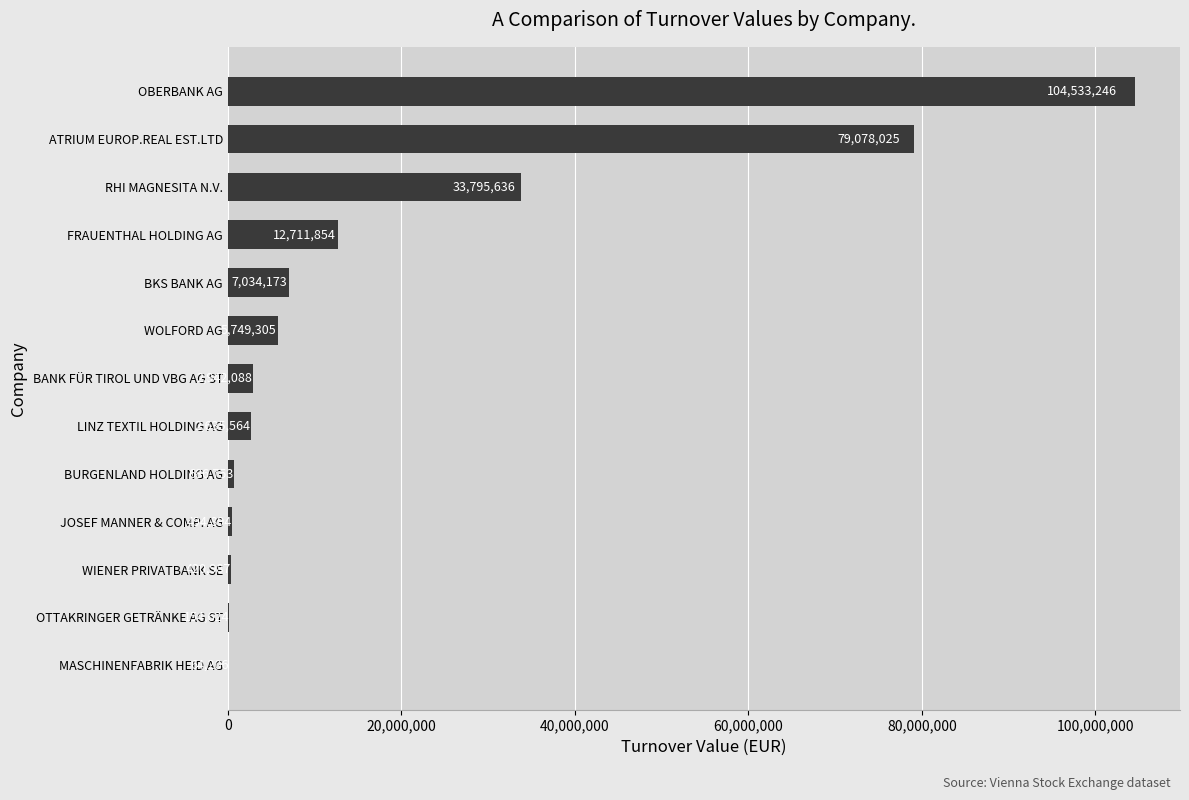

True or false: the data shows 494894.0 at JOSEF MANNER & COMP. AG.

True